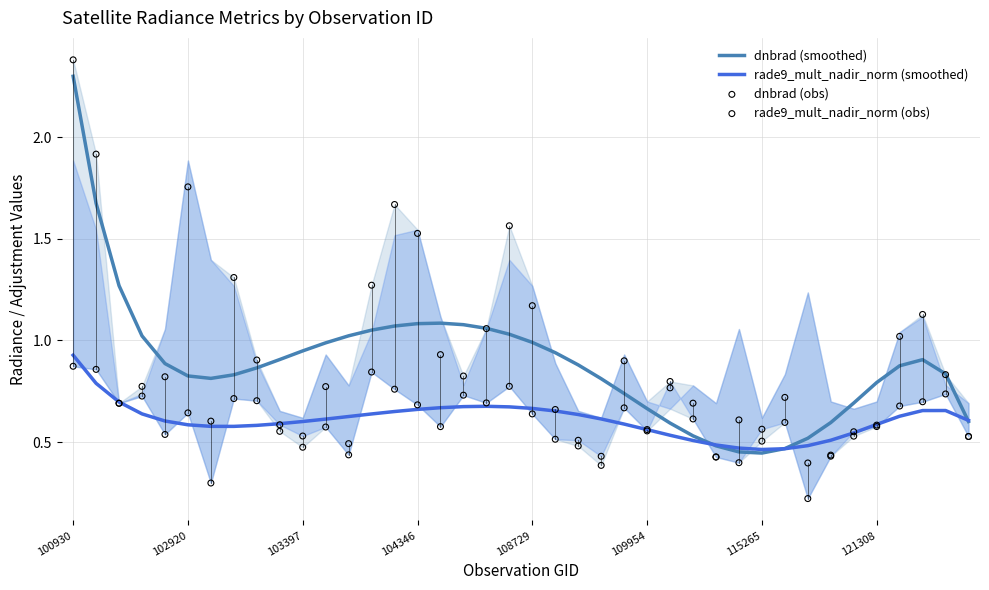

Which series reaches the minimum Y coordinate?

rade9_mult_nadir_norm (obs)